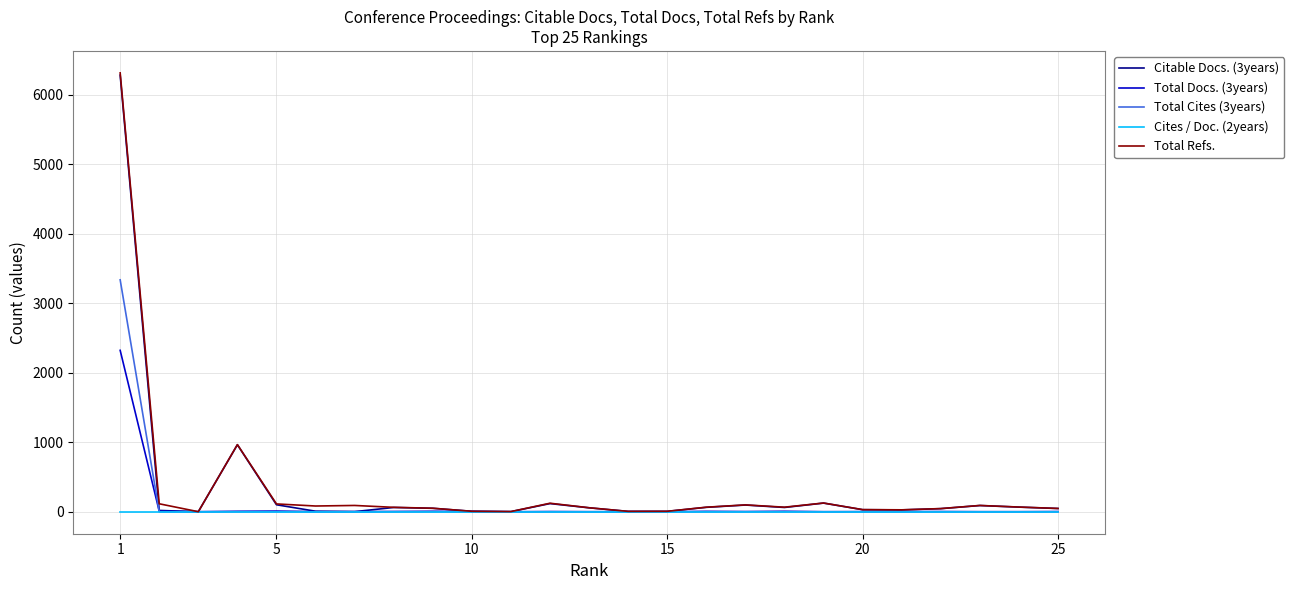

What is the maximum value shown in the chart?

6318